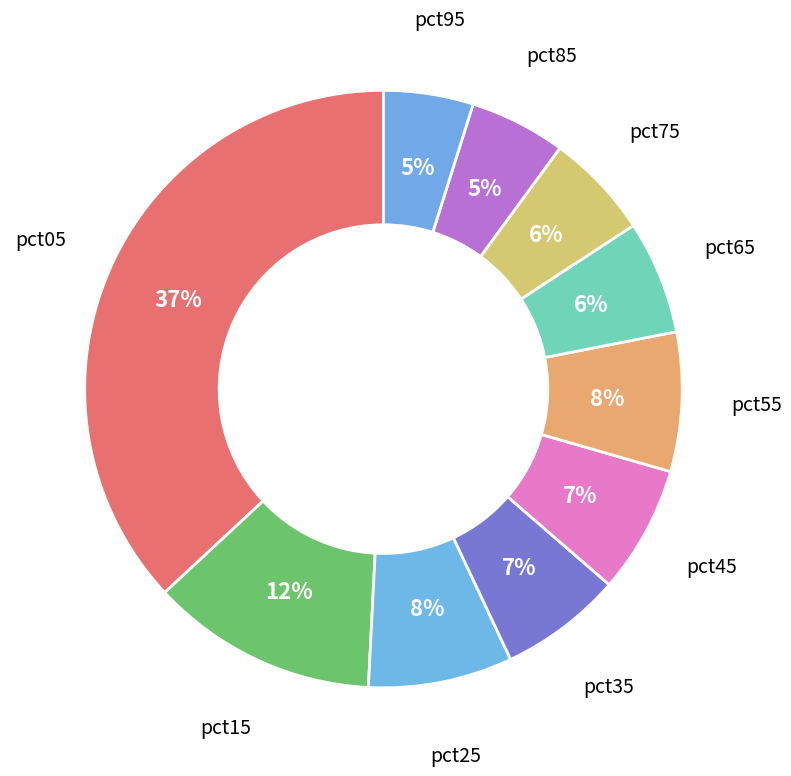

Rank the categories by value from lowest to highest.

pct95, pct85, pct75, pct65, pct35, pct45, pct55, pct25, pct15, pct05